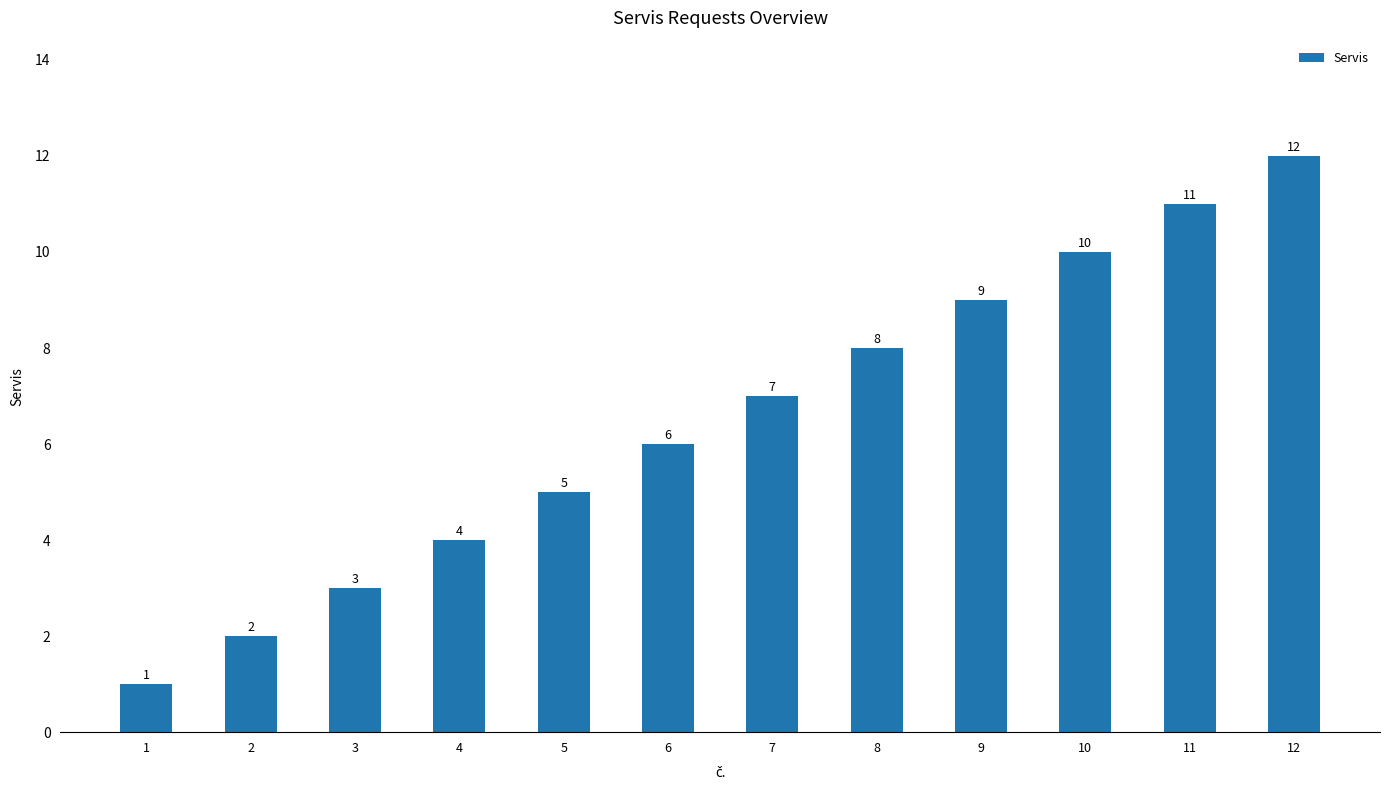

List the labels in order of value, largest first.

12, 11, 10, 9, 8, 7, 6, 5, 4, 3, 2, 1